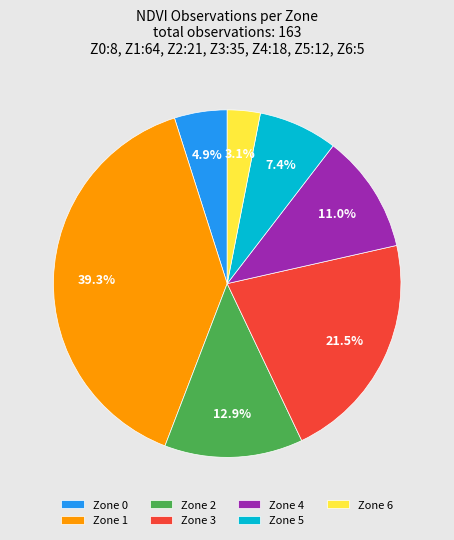

To the nearest percent, what is the difference between the largest and smallest slice percentages?

36%